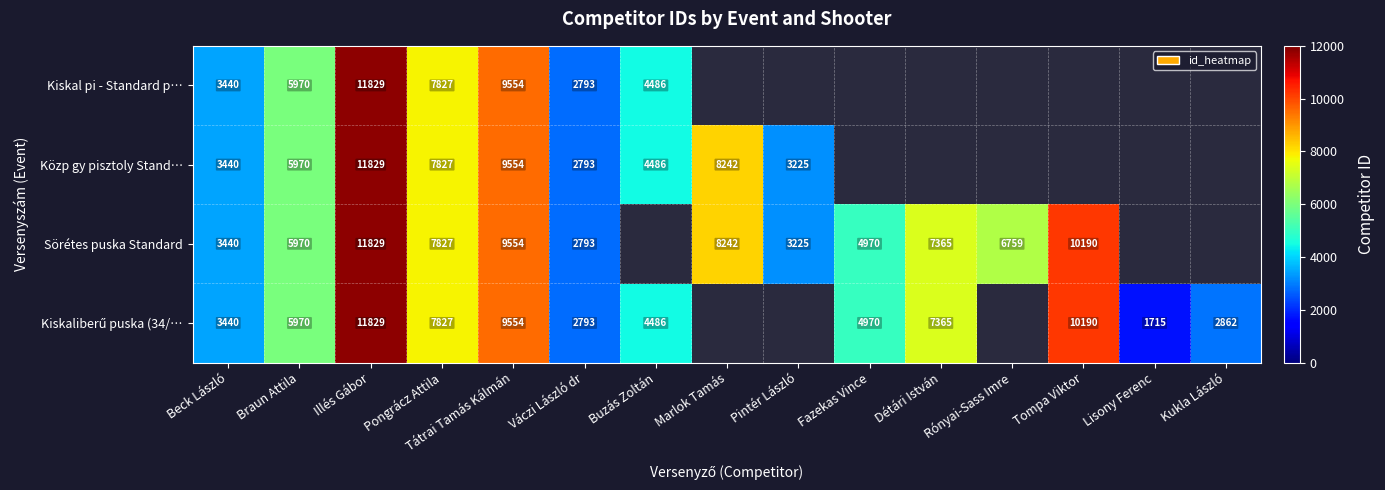

At which category is the sum across all series the highest?

Illés Gábor